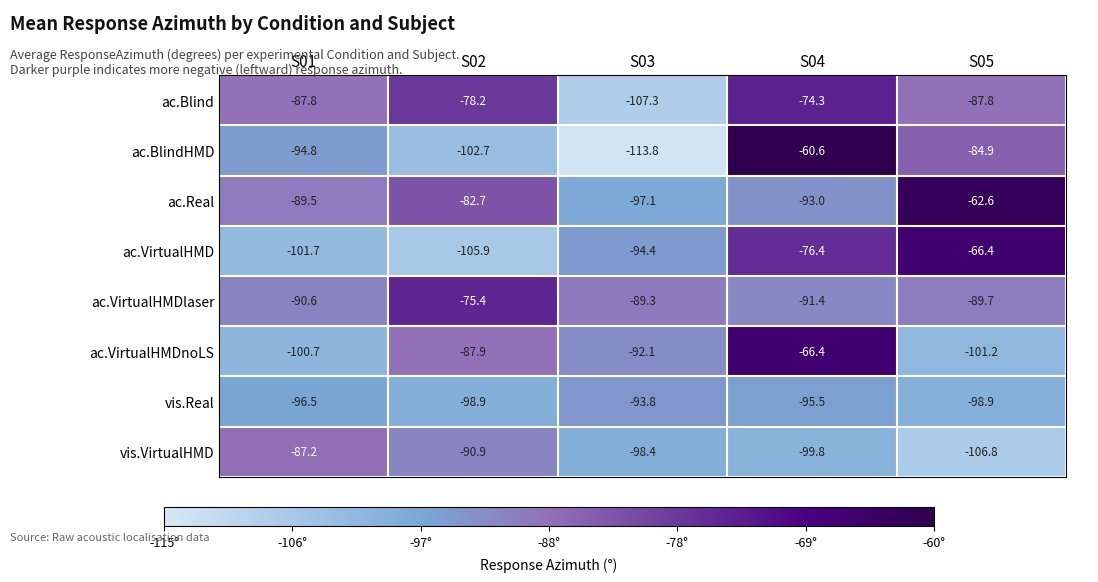

Where is ac.Real nearest to the value -79?

S02